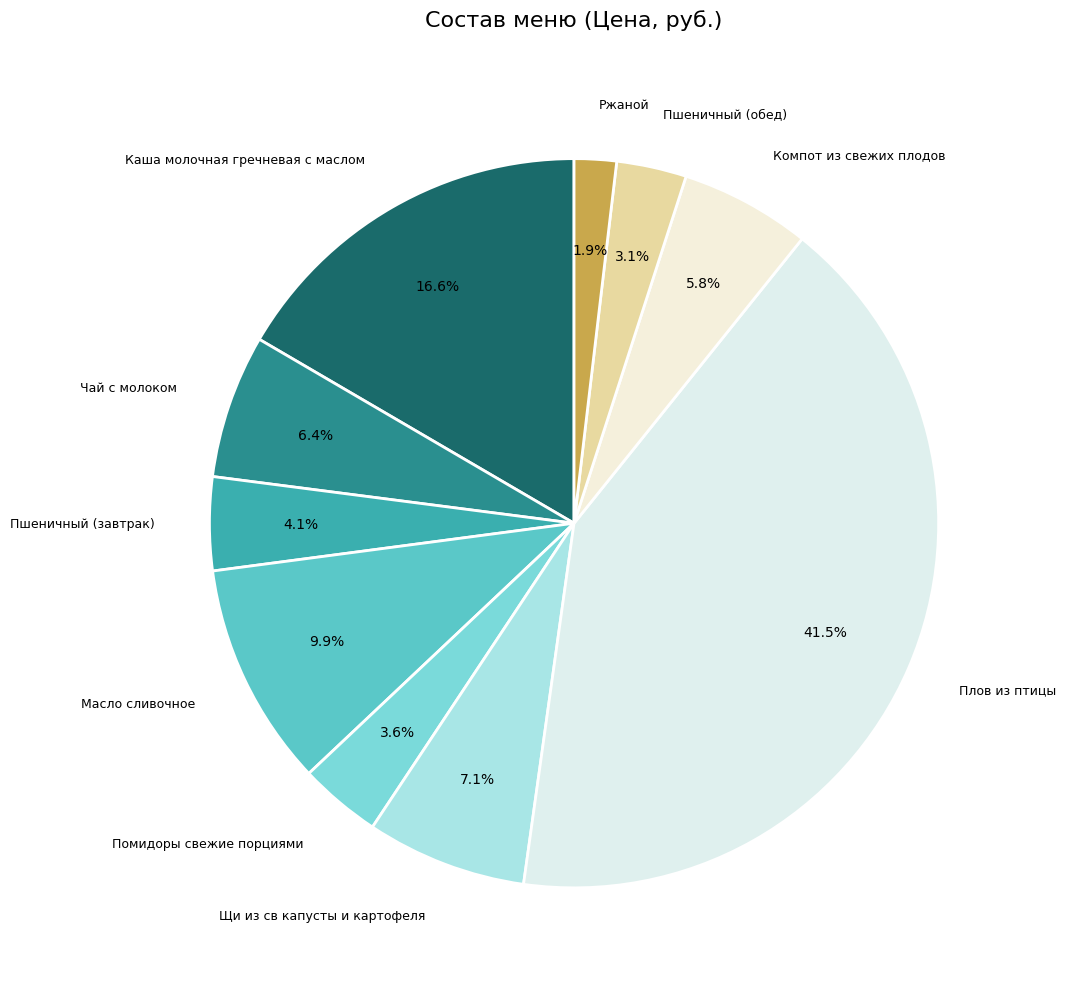

What is the largest slice in the pie chart?

Плов из птицы